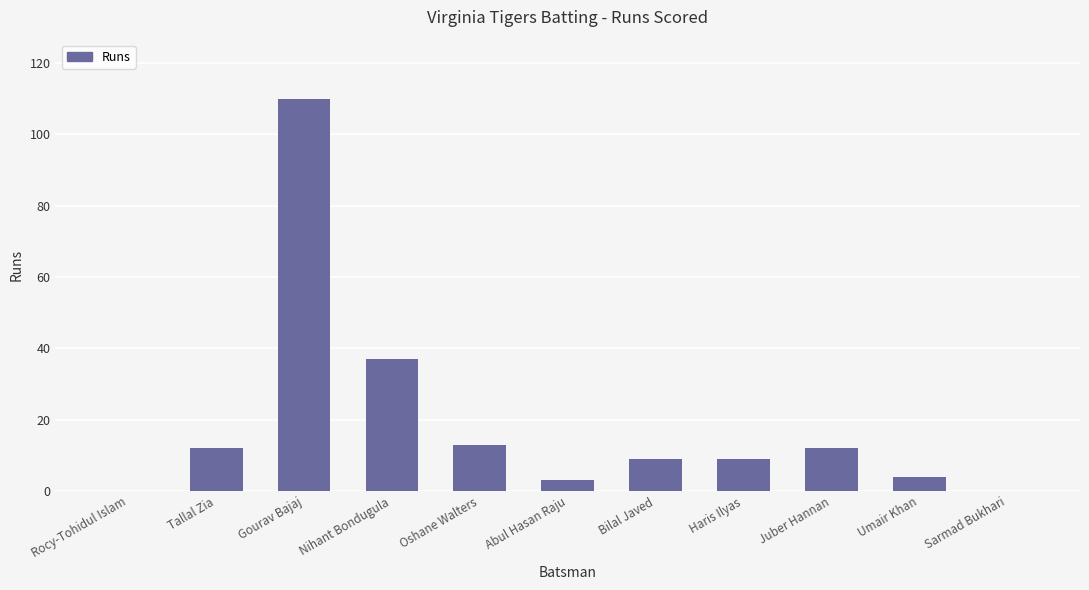

What is the sum of the values at Nihant Bondugula and Sarmad Bukhari?

37